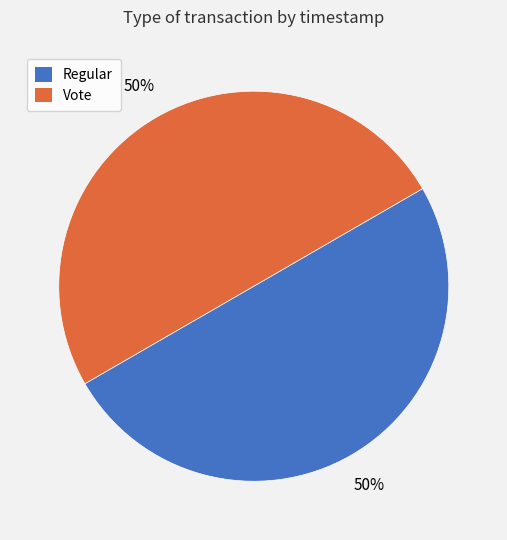

True or false: Vote accounts for 50% of the total.

True